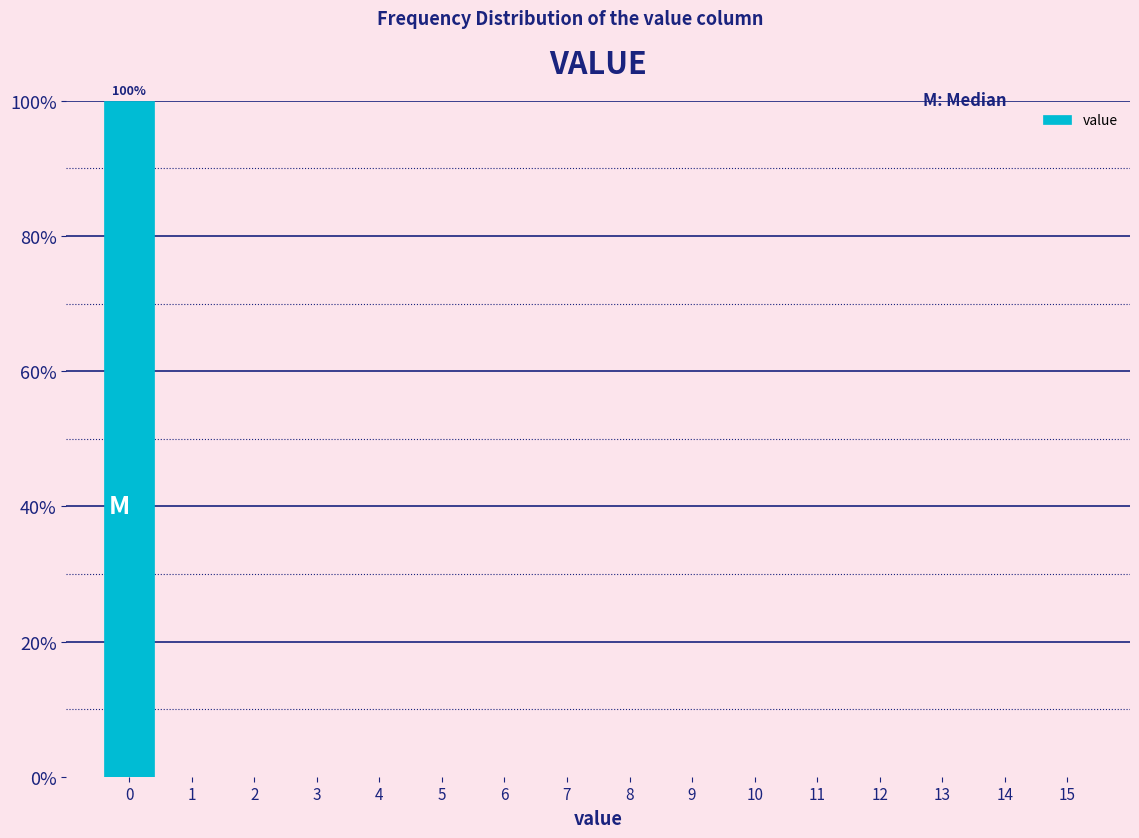

Which range on the x-axis has the tallest bar?

-0.5 to 0.5